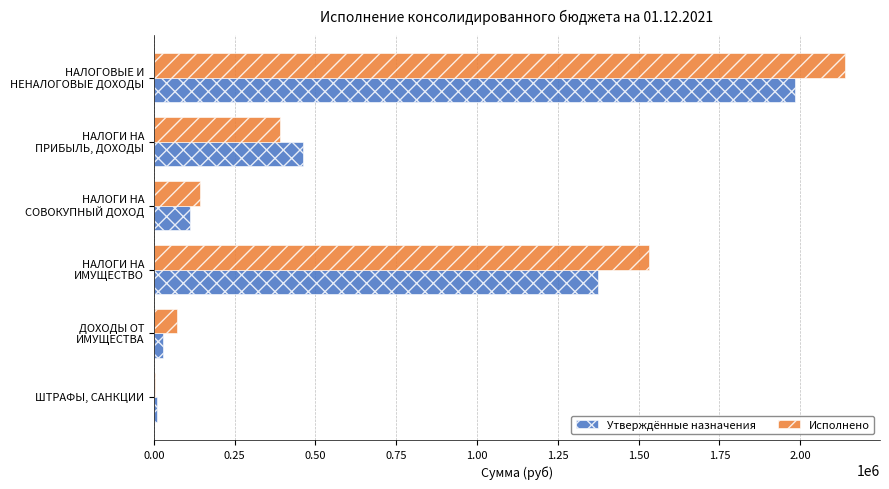

What is the maximum value shown in the chart?

2140092.4